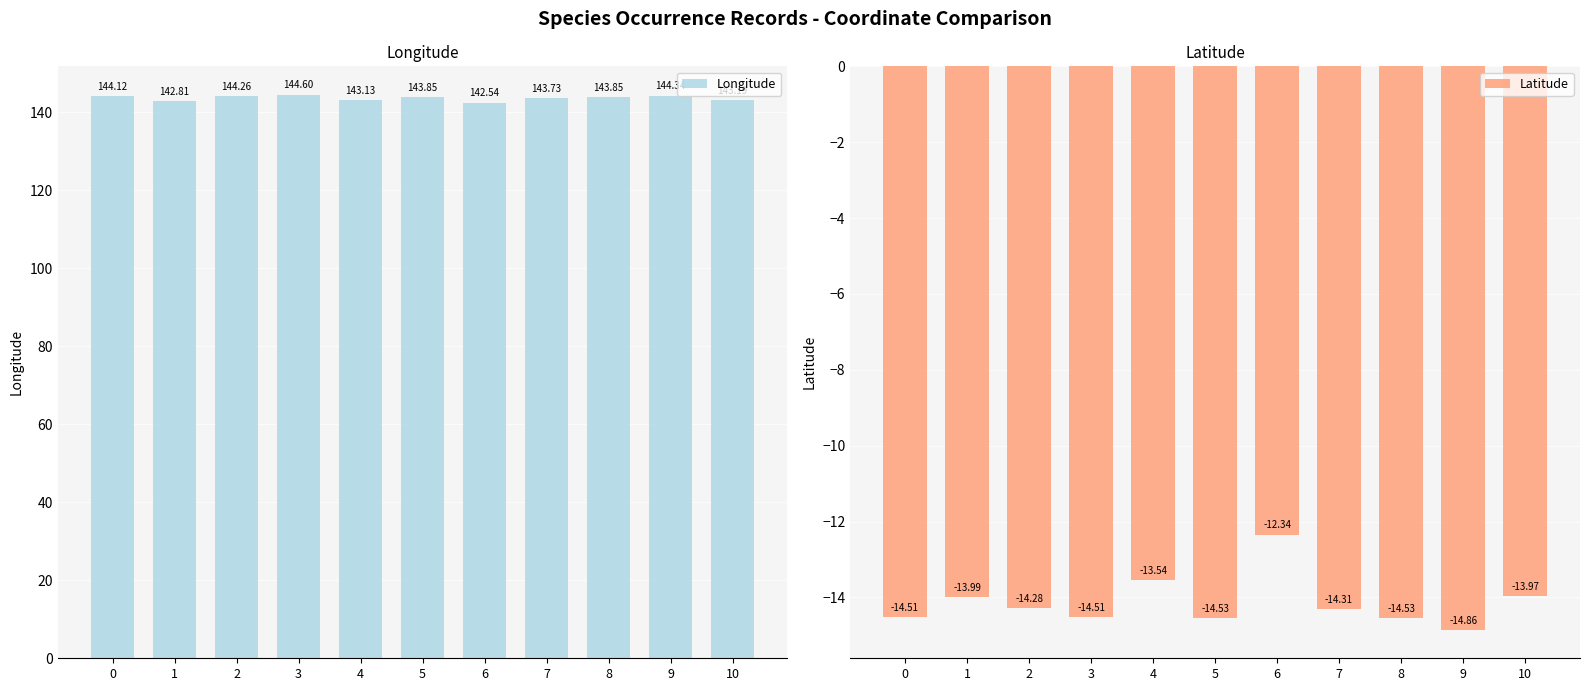

Reading left to right, extract all data points from this chart.

Longitude: 144.1	142.8	144.3	144.6	143.1	143.8	142.5	143.7	143.8	144.3	143.2
Latitude: -14.5	-14.0	-14.3	-14.5	-13.5	-14.5	-12.3	-14.3	-14.5	-14.9	-14.0